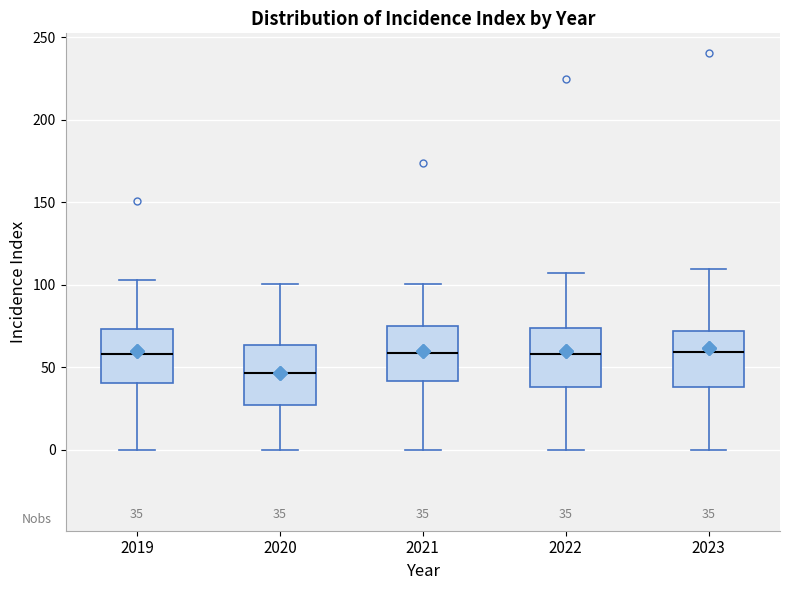

Which box's median line is the lowest?

2020